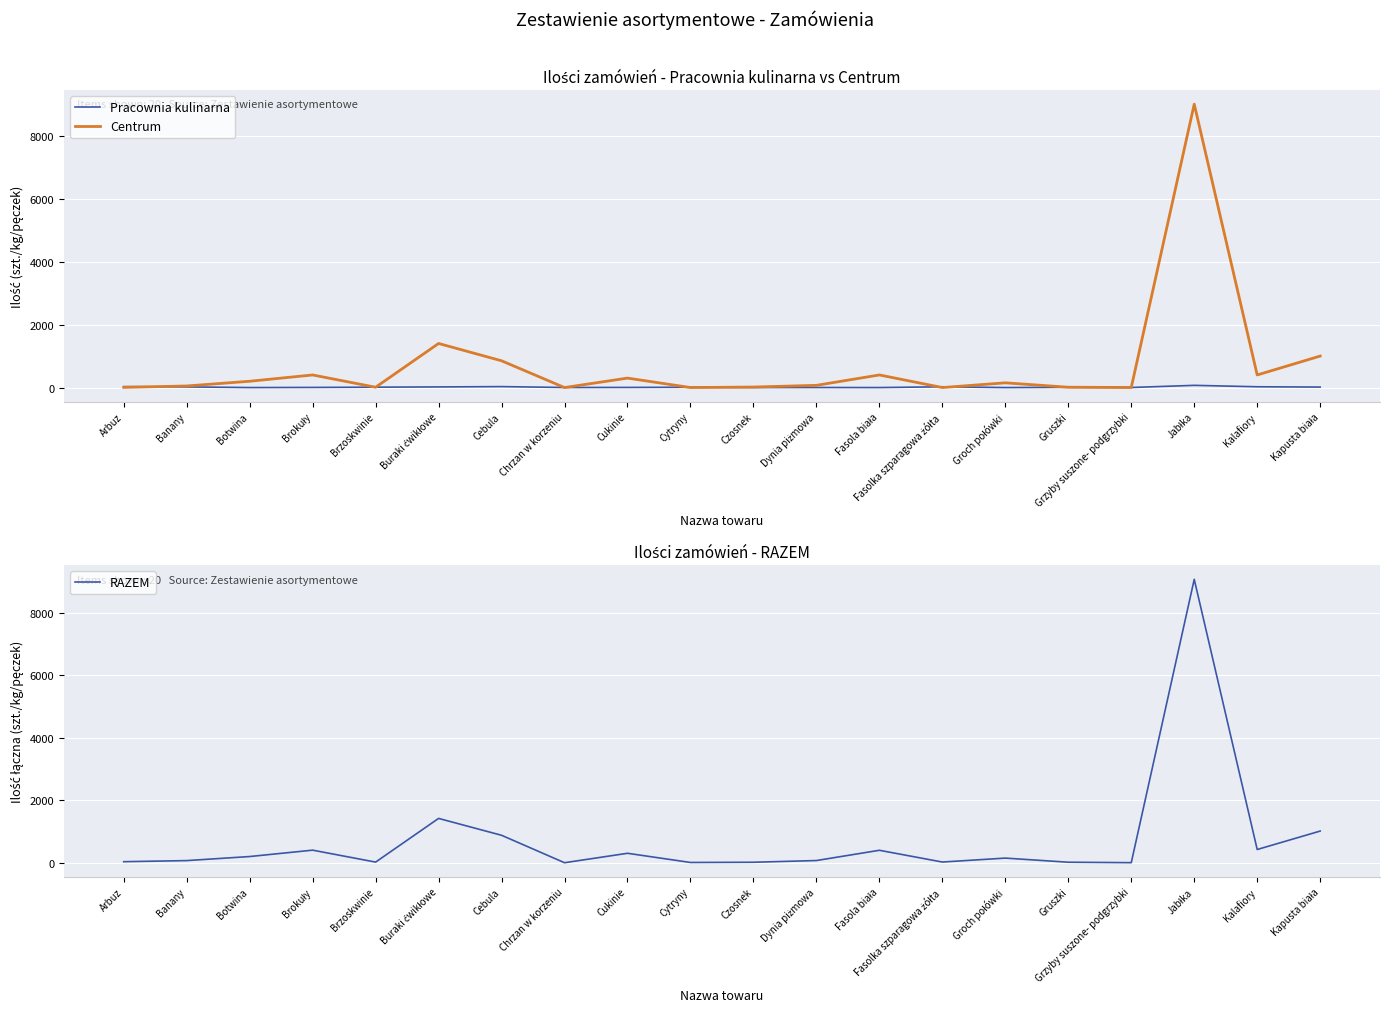

How many interior local valleys does the RAZEM series have?

6